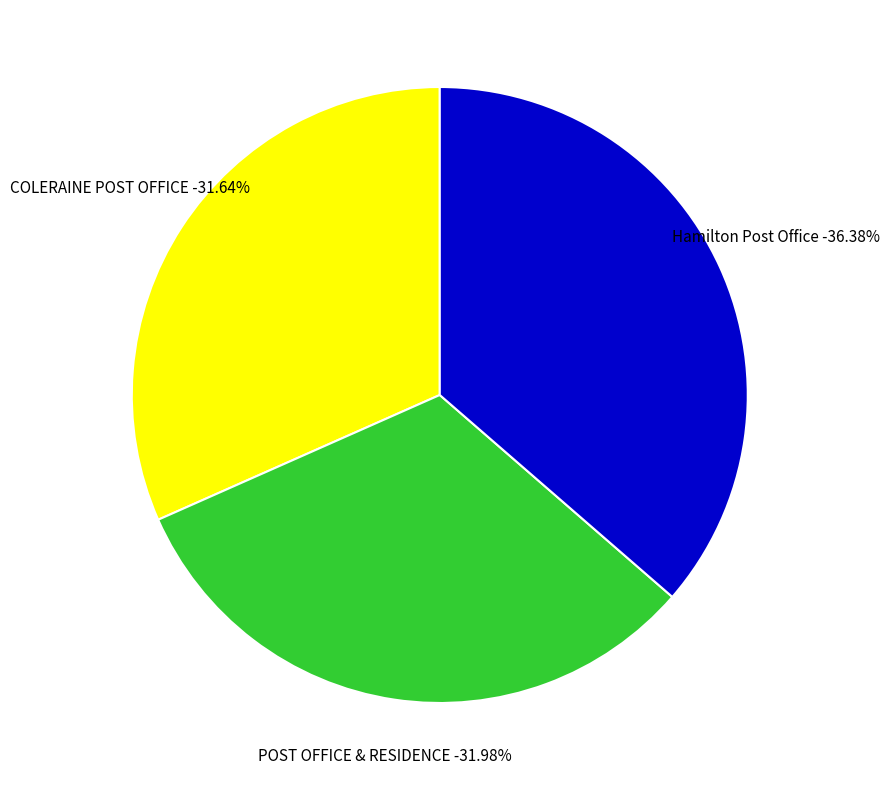

Is the sum of Hamilton Post Office and POST OFFICE & RESIDENCE greater than half?

Yes